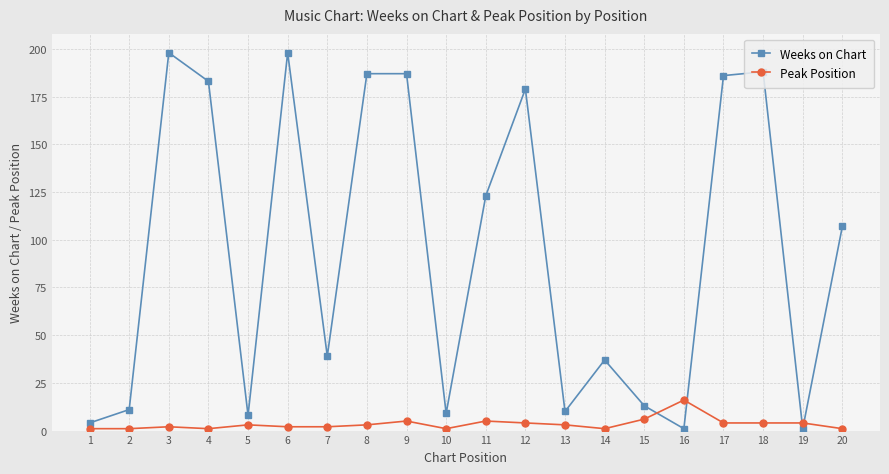

True or false: Weeks on Chart has more than 1 interior local peaks.

True